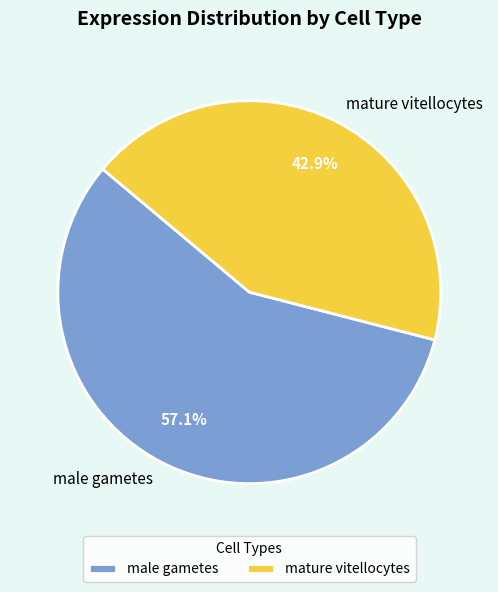

Is there any slice that represents more than half of the pie?

Yes